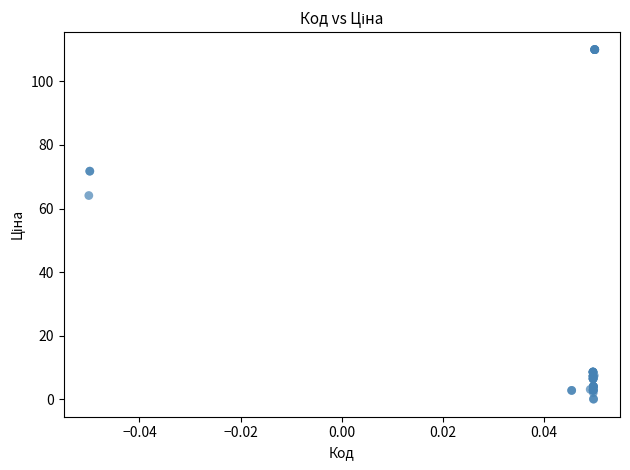

What Y value in the scatter plot is closest to 55?

64.1